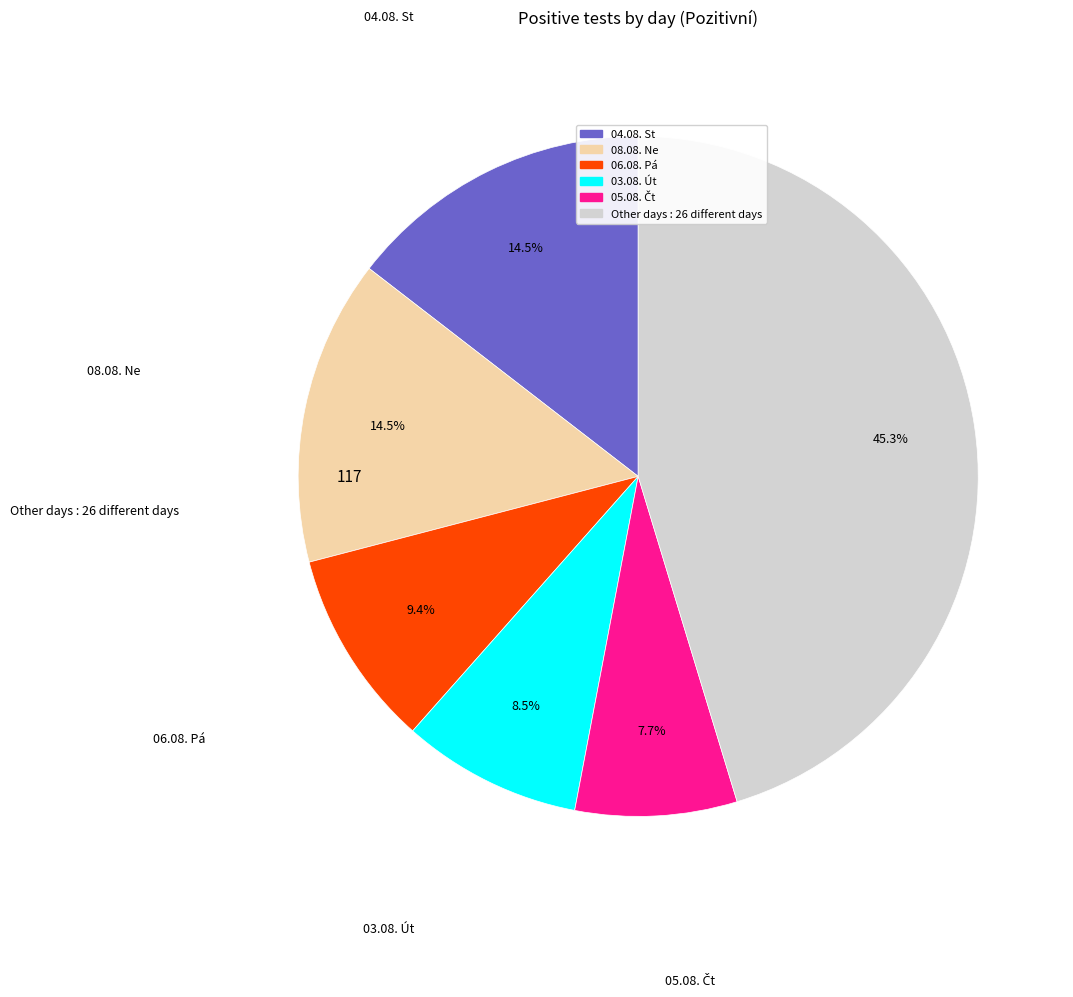

Is there any slice that represents more than half of the pie?

No